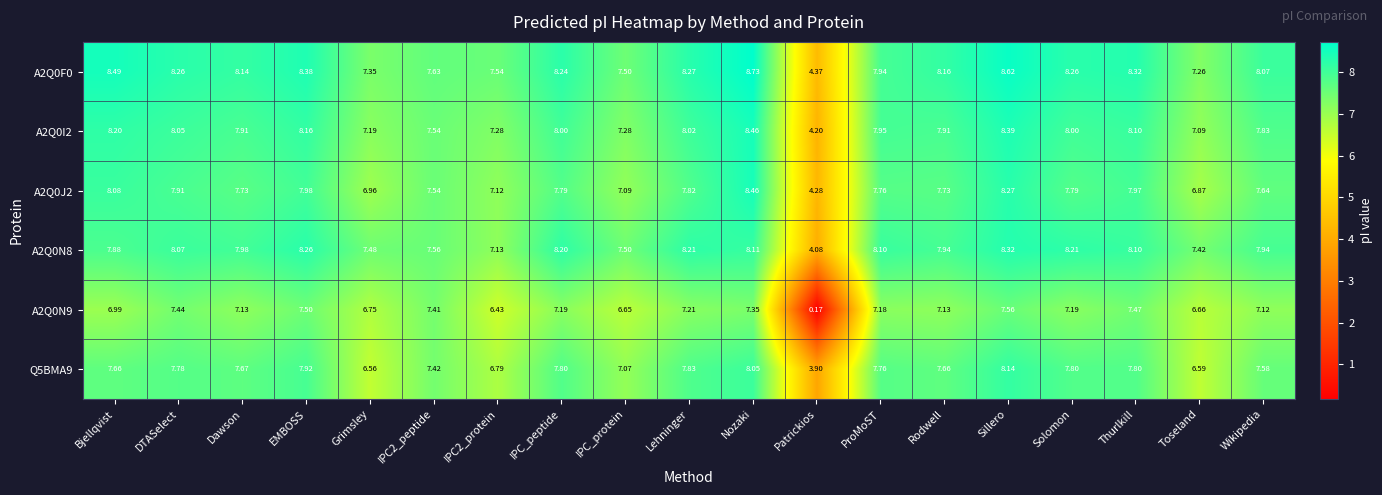

Which category has the highest value across all series?

Nozaki